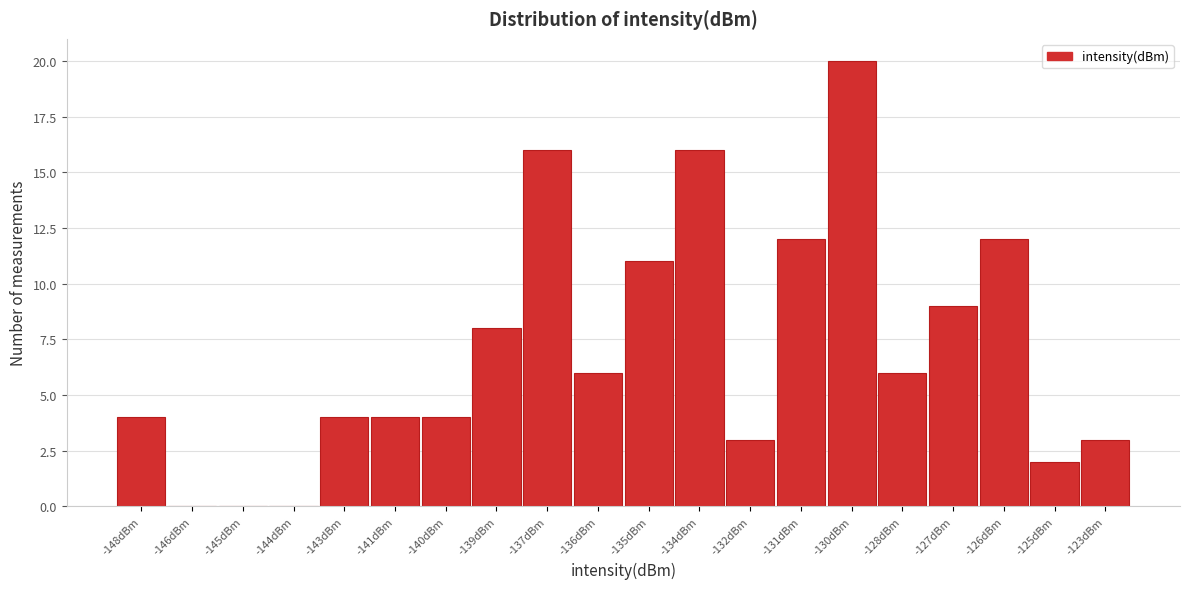

Reading left to right, list all the values displayed in this chart.

-148dBm=4	-146dBm=0	-145dBm=0	-144dBm=0	-143dBm=4	-141dBm=4	-140dBm=4	-139dBm=8	-137dBm=16	-136dBm=6	-135dBm=11	-134dBm=16	-132dBm=3	-131dBm=12	-130dBm=20	-128dBm=6	-127dBm=9	-126dBm=12	-125dBm=2	-123dBm=3